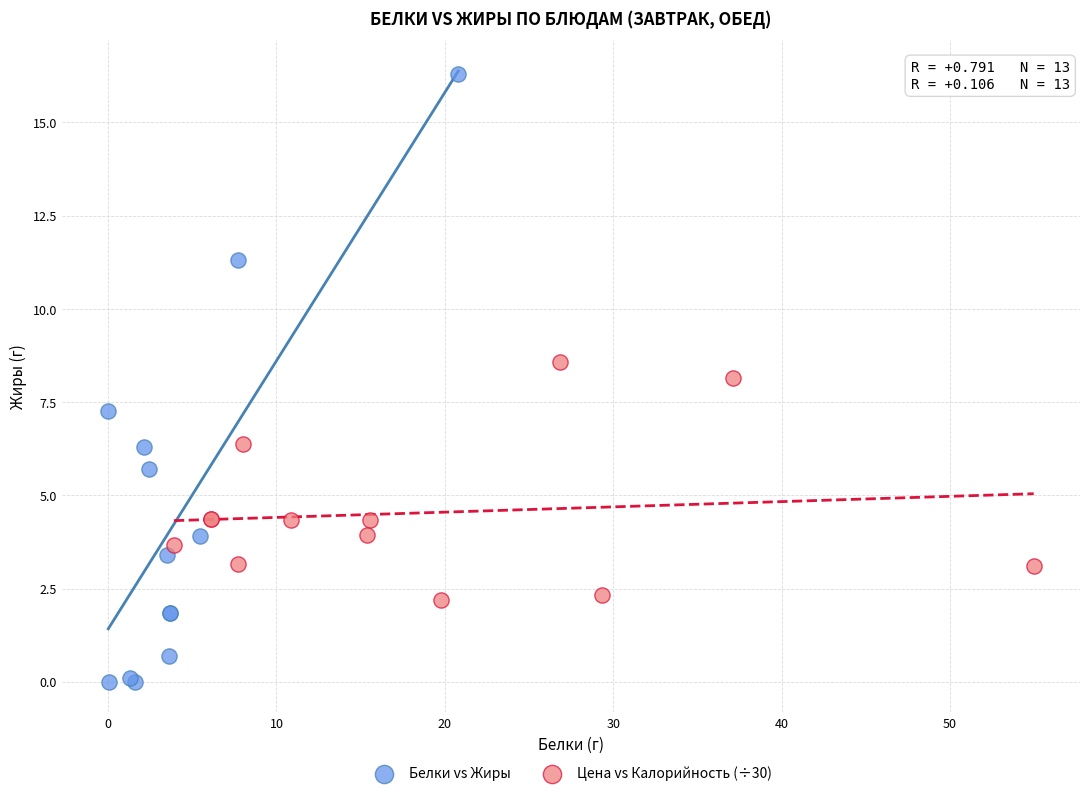

Which series reaches the minimum Y coordinate?

Белки vs Жиры